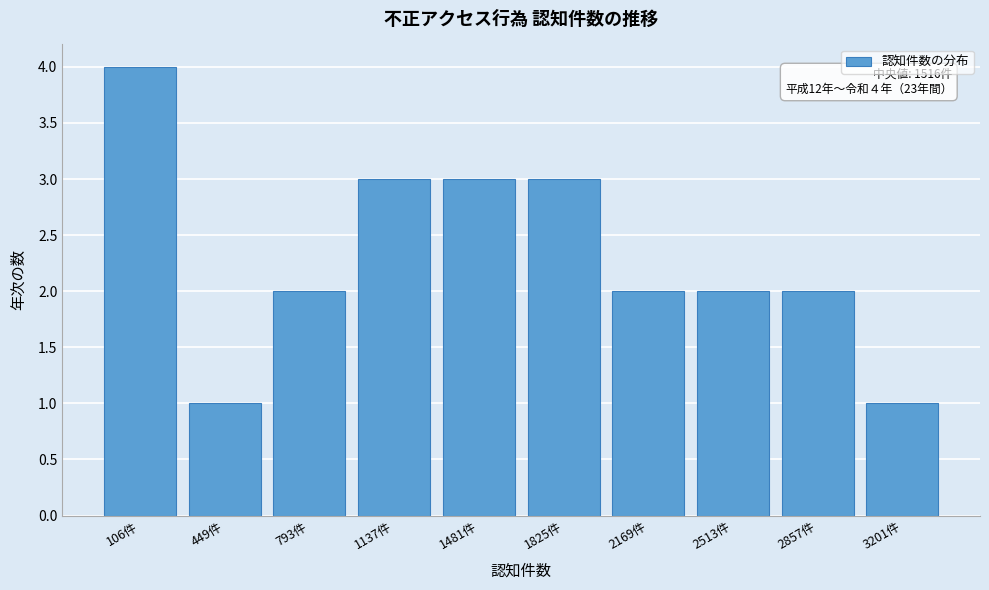

Reading right to left, extract all data points from this chart.

1	2	2	2	3	3	3	2	1	4